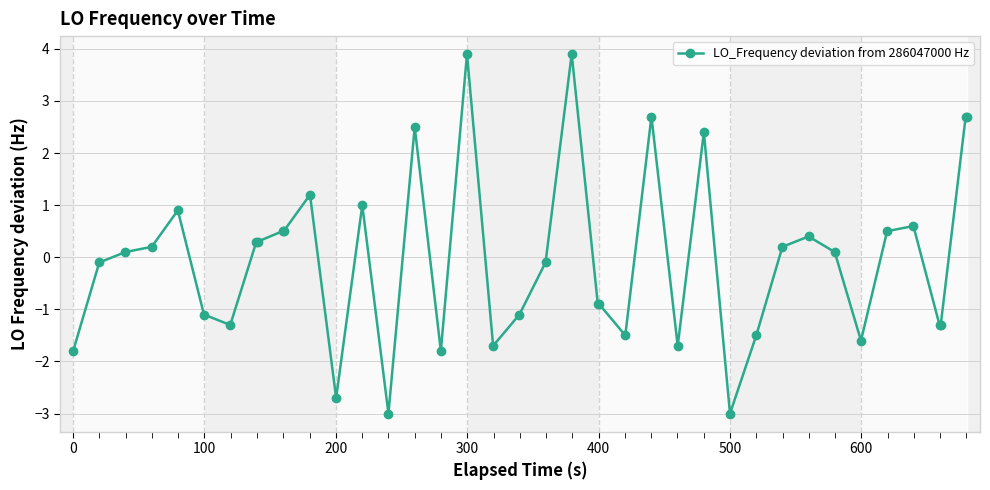

True or false: there are more than 0 points higher than both neighbors.

True